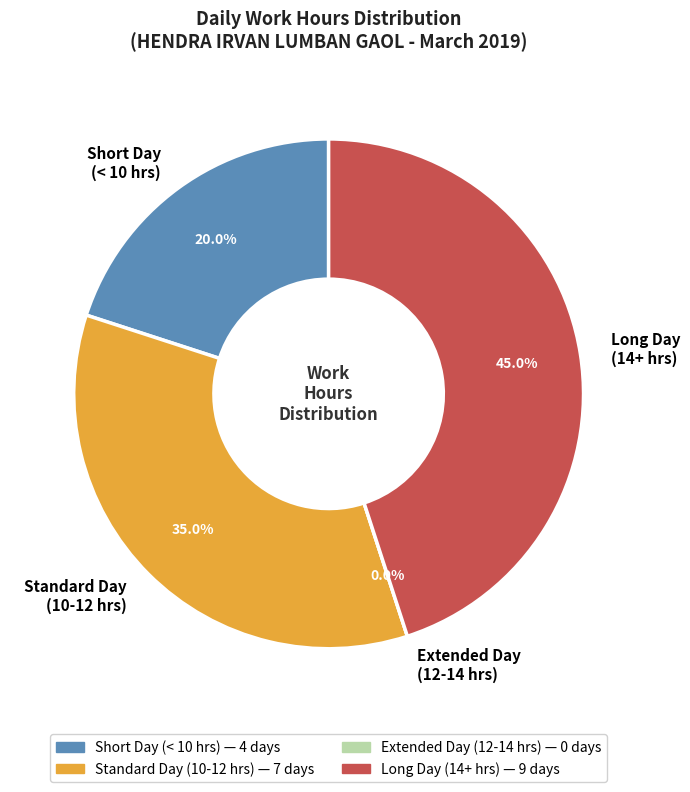

Is there a majority slice in this chart?

No